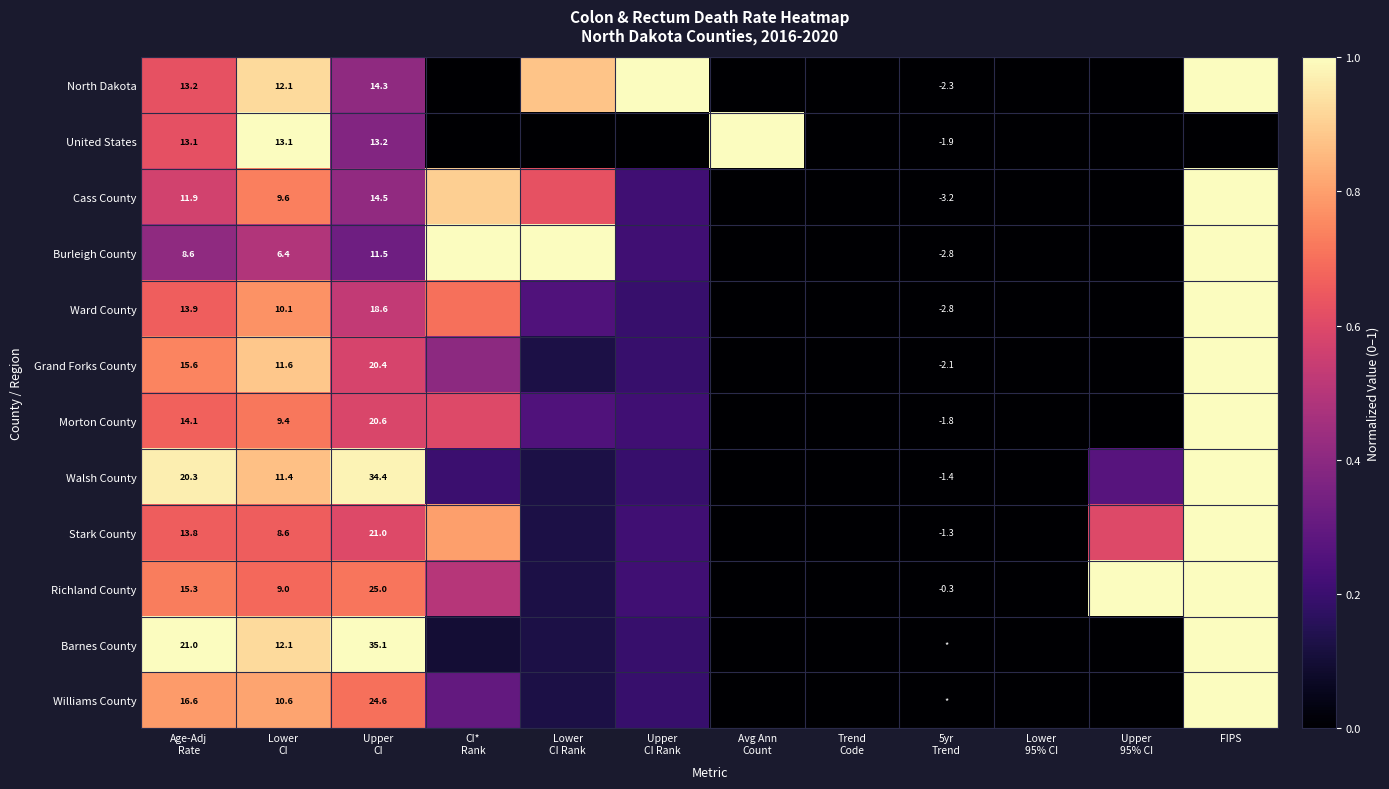

At which label does Burleigh County first exceed 0?

Age-Adj Rate